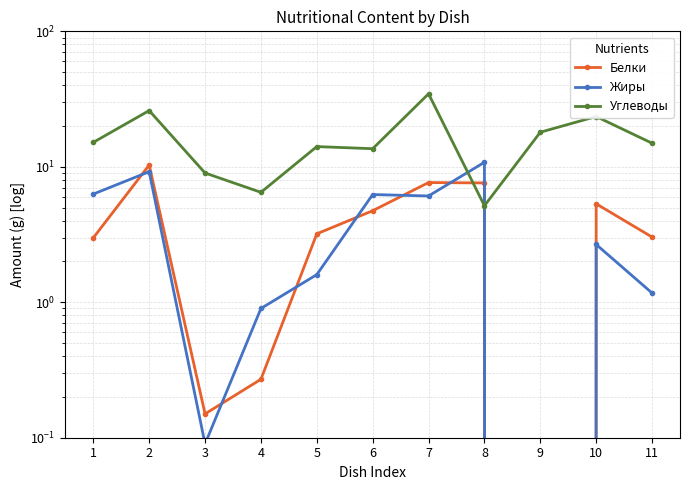

What is the sum of the Белки values at 10 and 6?

10.1